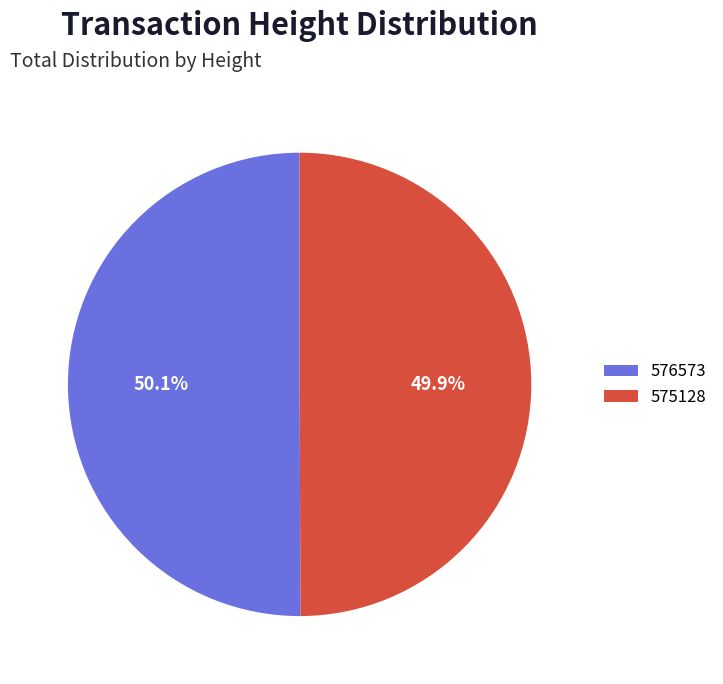

To the nearest percent, what is the combined percentage of 576573 and 575128?

100%